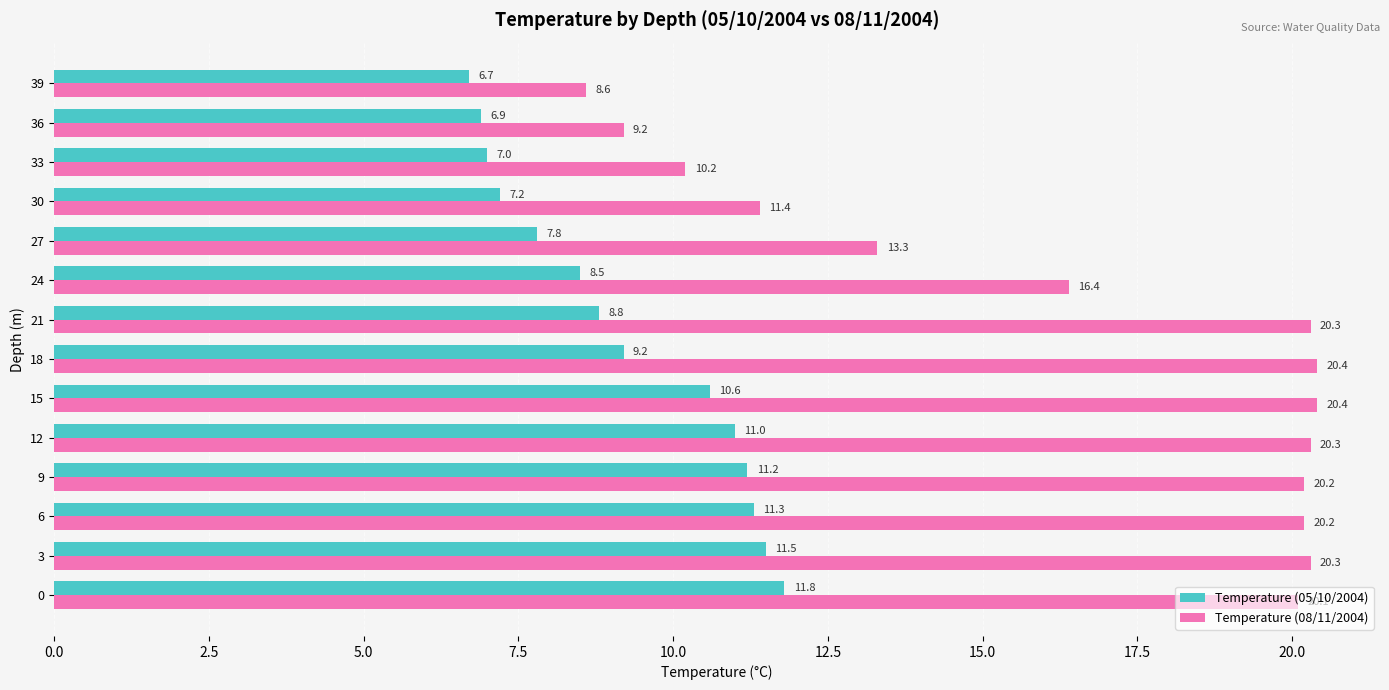

What is the average value of the Temperature (08/11/2004) series?

16.5